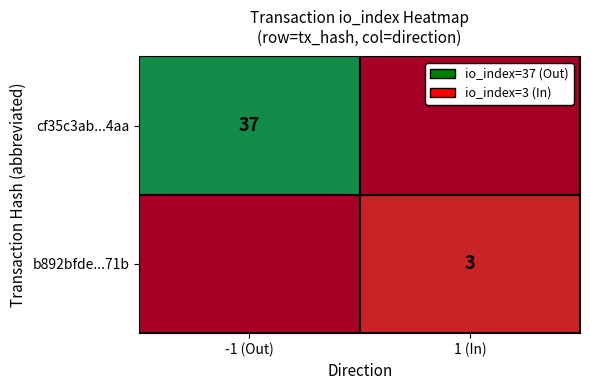

How many series are shown in this chart?

2